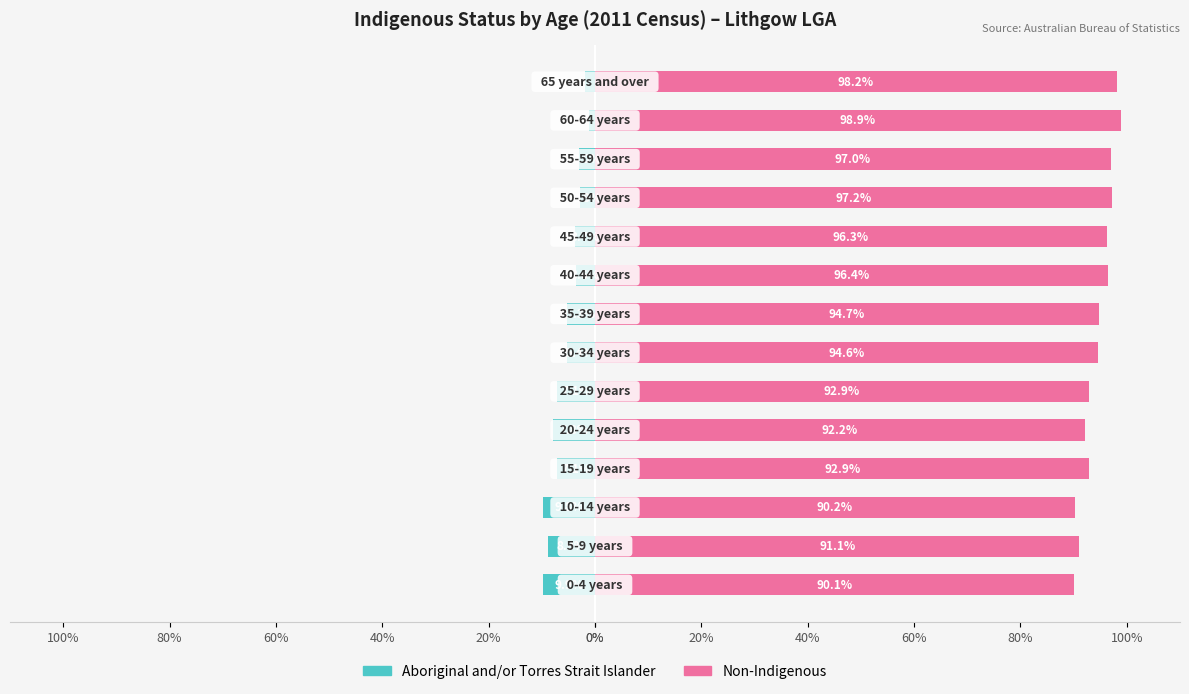

Are the bars grouped side by side (vs. stacked)?

Yes